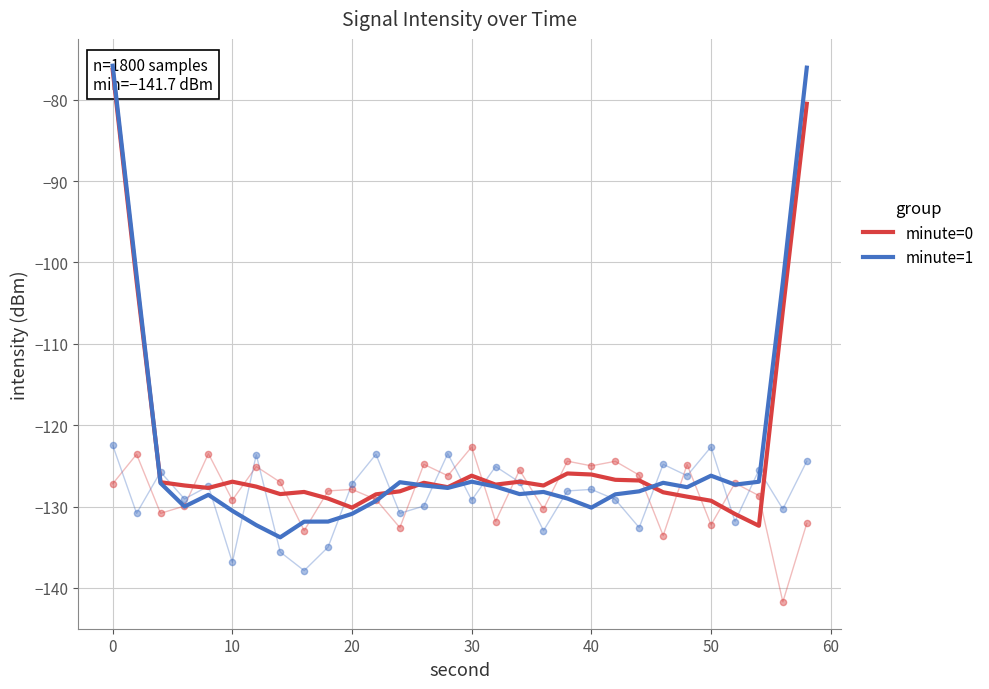

Which series reaches the minimum Y coordinate?

minute=1